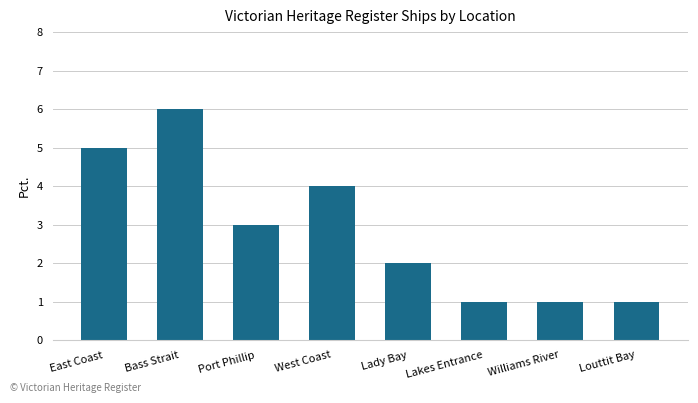

What is the sum of all values?

23